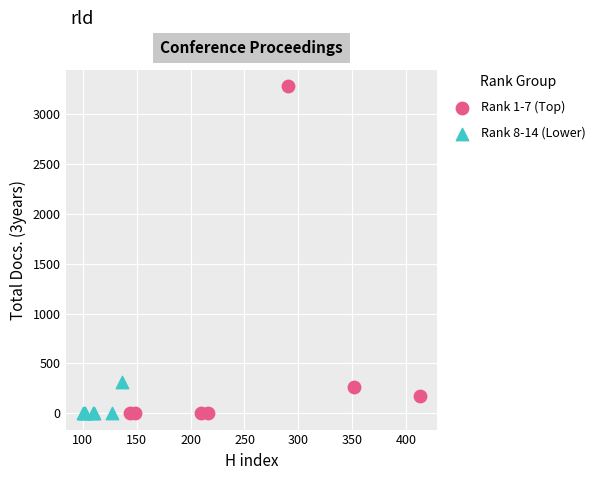

Which series reaches the maximum Y coordinate?

Rank 1-7 (Top)